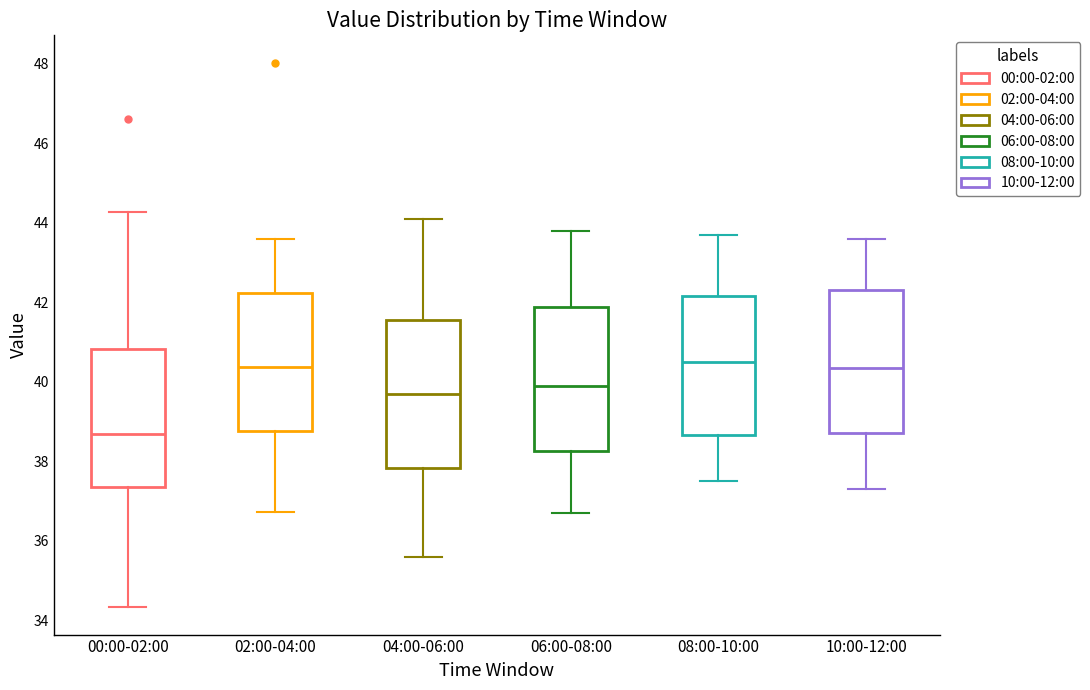

Where is the lower edge of the box for 02:00-04:00 on the y-axis? The values are not printed on the chart, so give them approximately, as read against the axis.

38.8